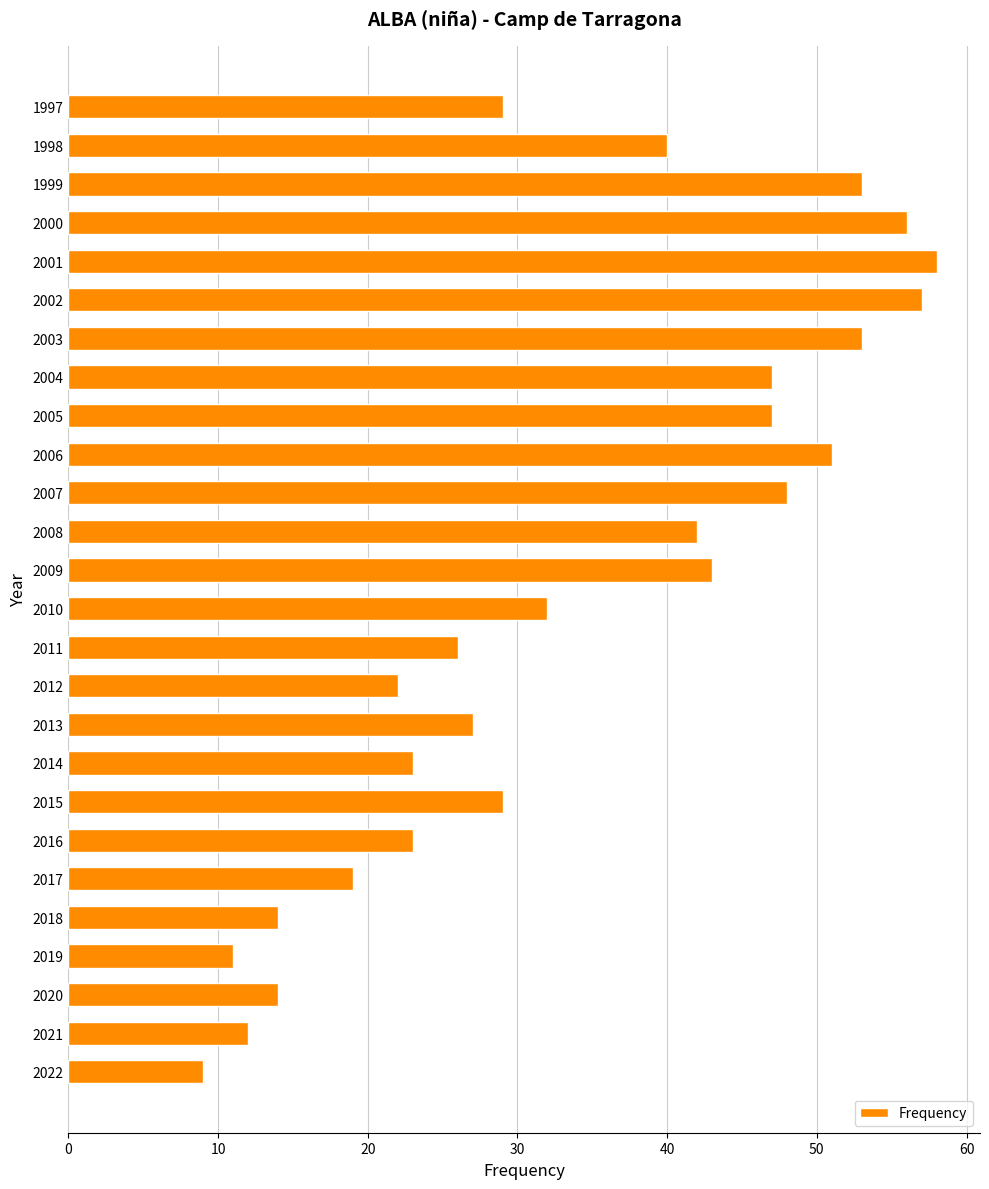

What is the sum of the values at 1998 and 2010?

72